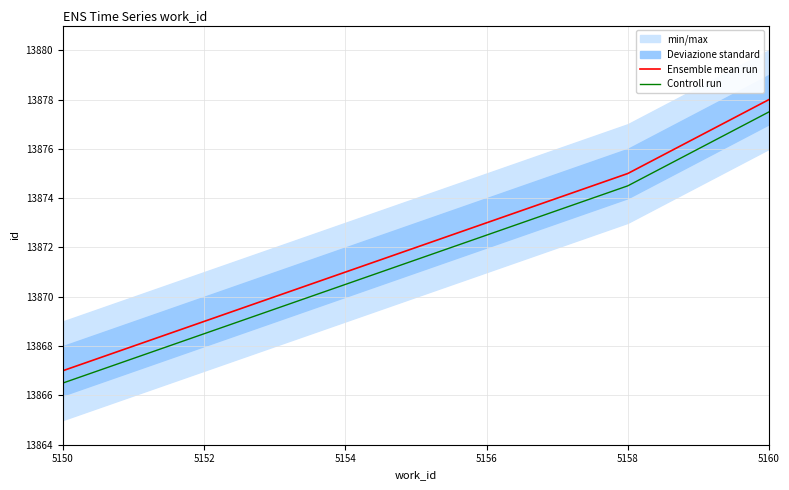

True or false: Controll run and Ensemble mean run intersect in this chart.

False